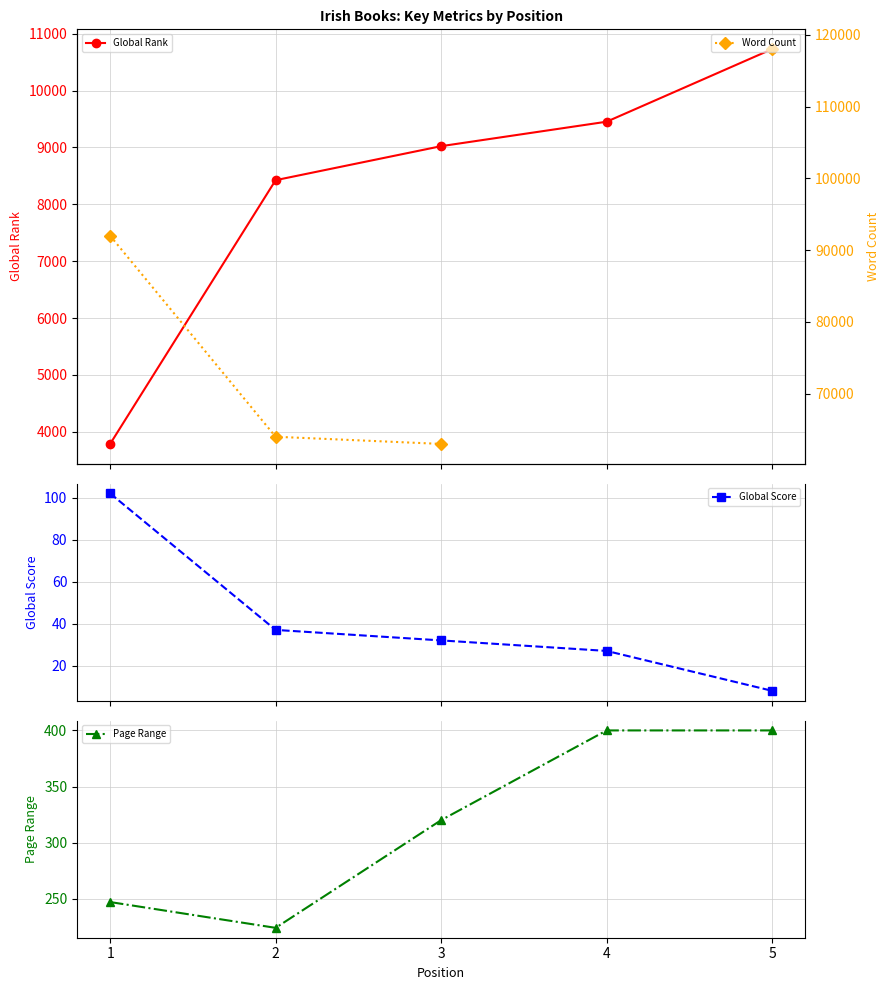

What is the sum of the Global Rank values at 3 and 1?

12809.0